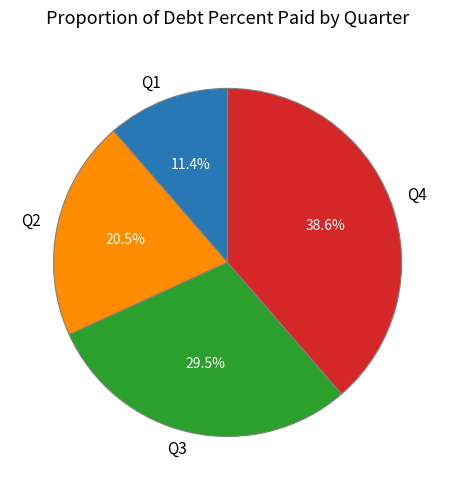

Is it true that Q2 is 28% of the pie?

False